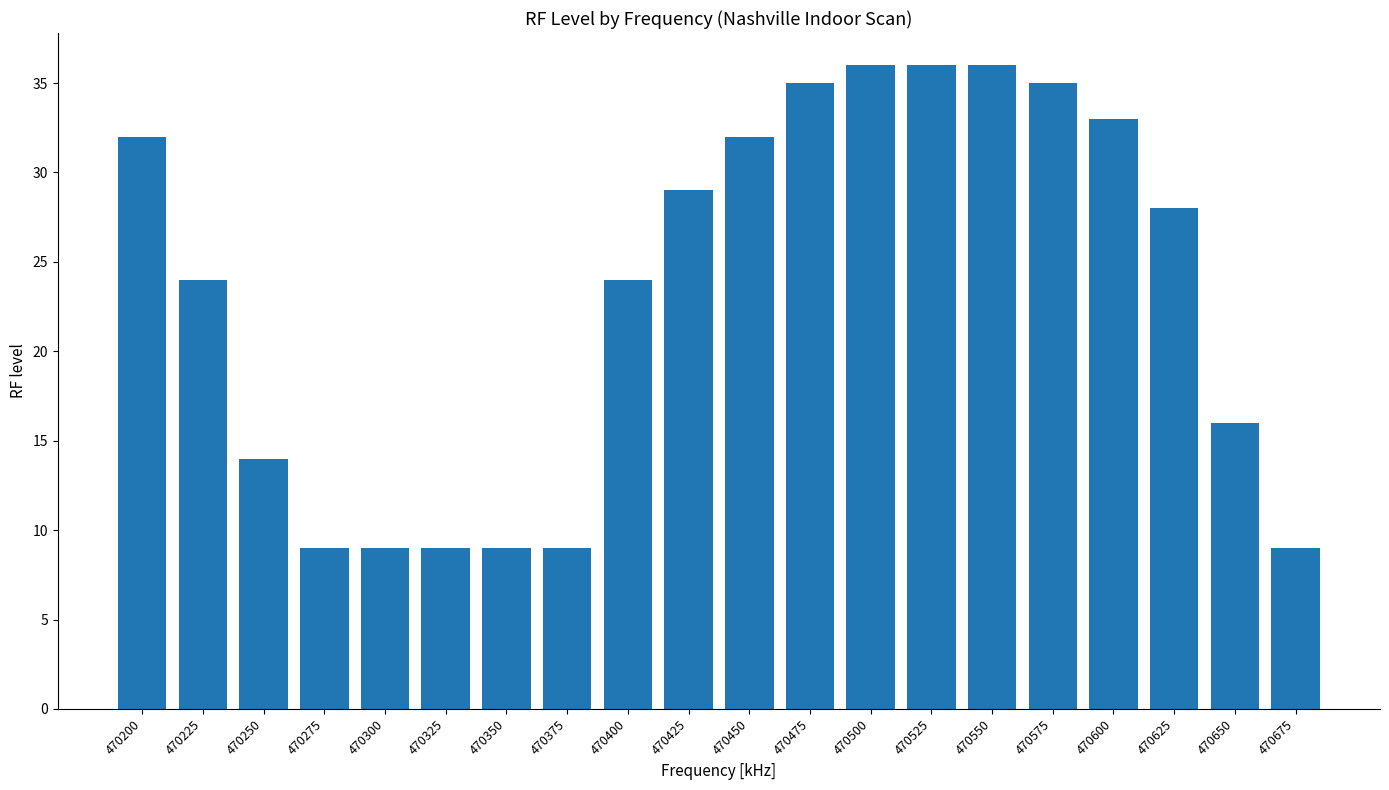

What is the value of the 12th bar from the left?

35